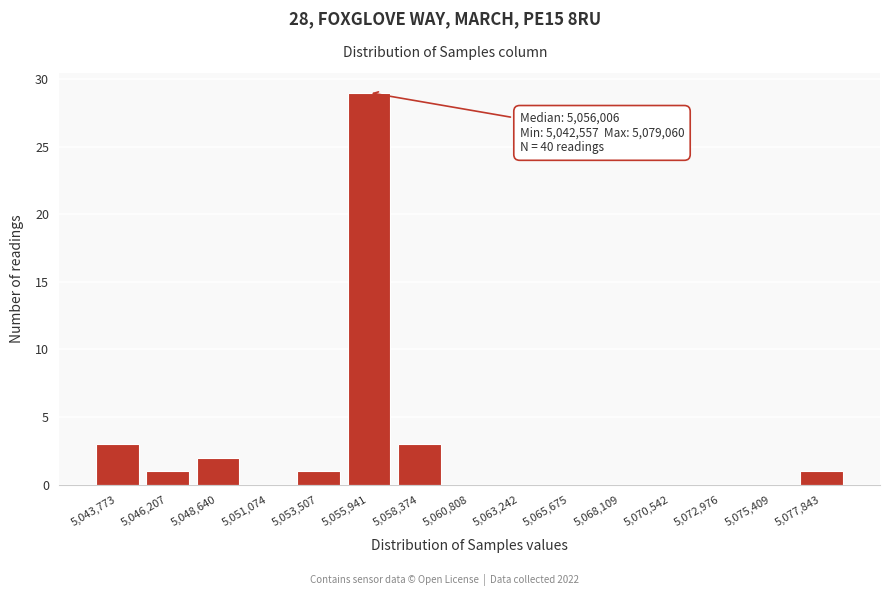

Over which range of the x-axis is the bar tallest?

5054500 to 5057000